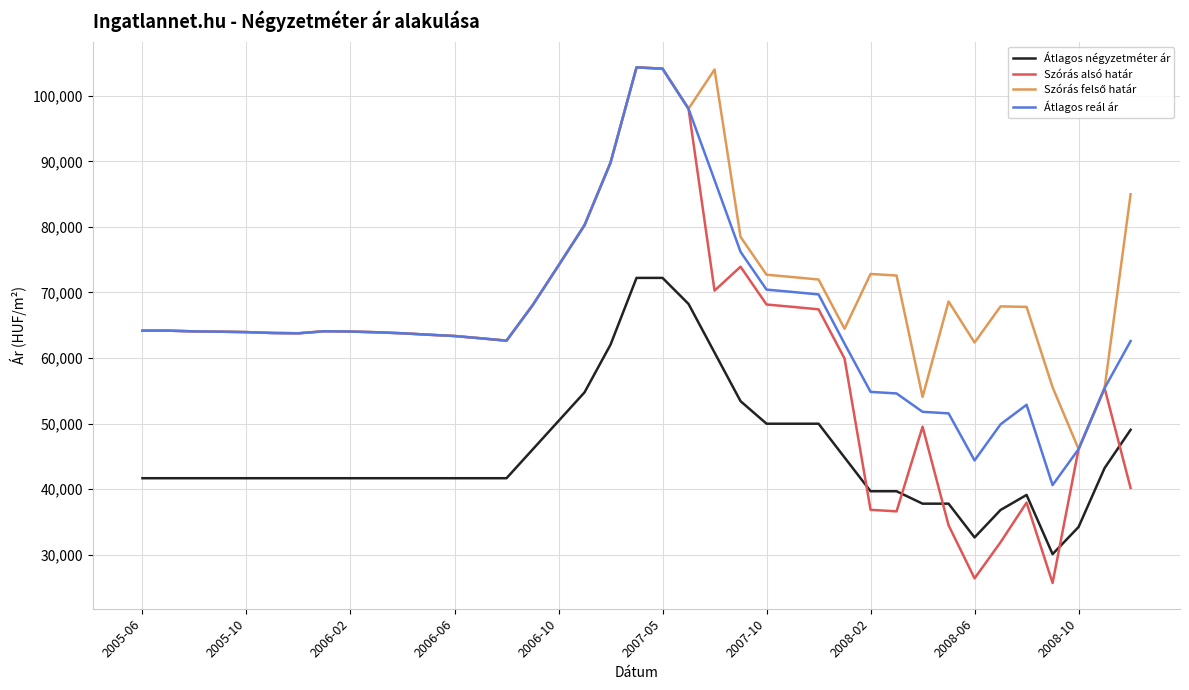

True or false: Átlagos reál ár and Átlagos négyzetméter ár intersect in this chart.

False